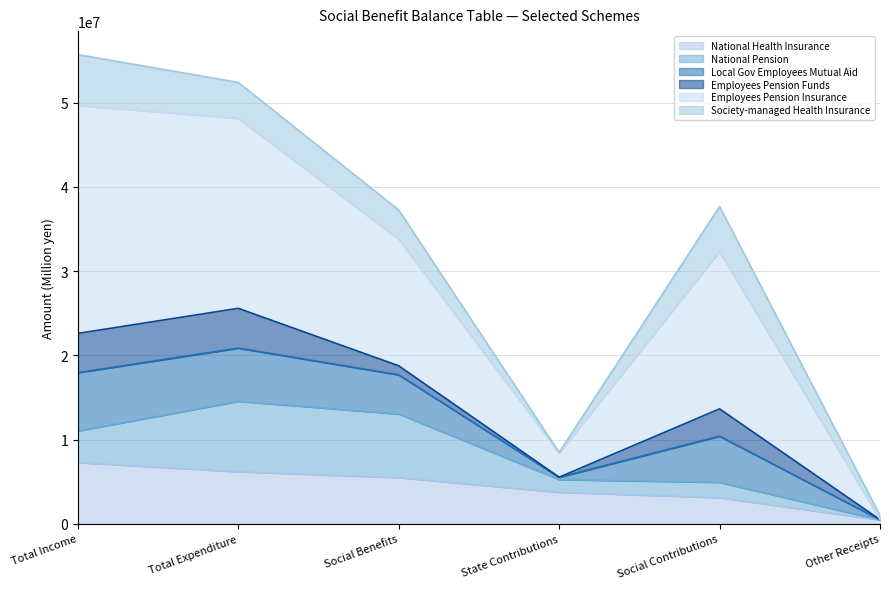

Which category has the lowest value in the National Health Insurance series?

Other Receipts